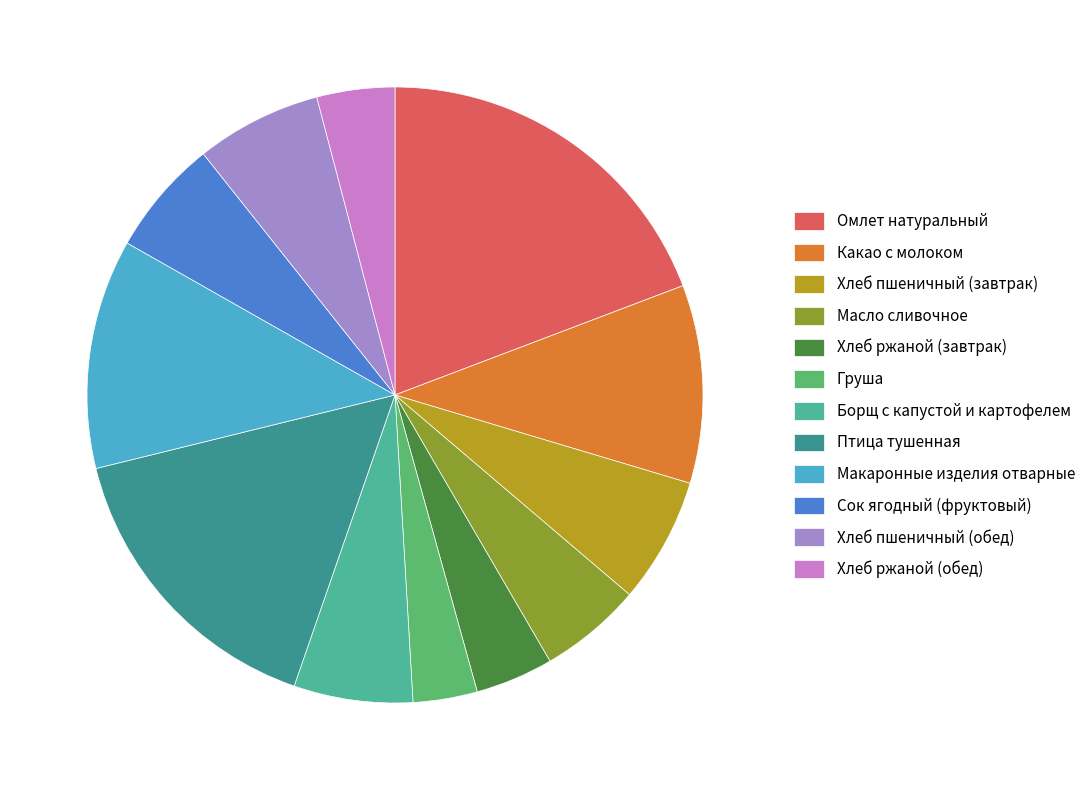

Is it true that Хлеб ржаной (обед) is 4% of the pie?

True